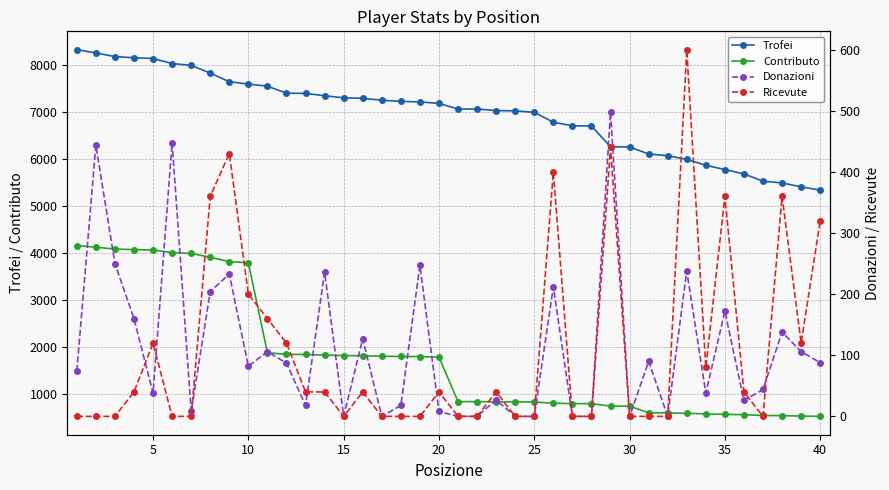

What is the lowest value of the Trofei series?

5347